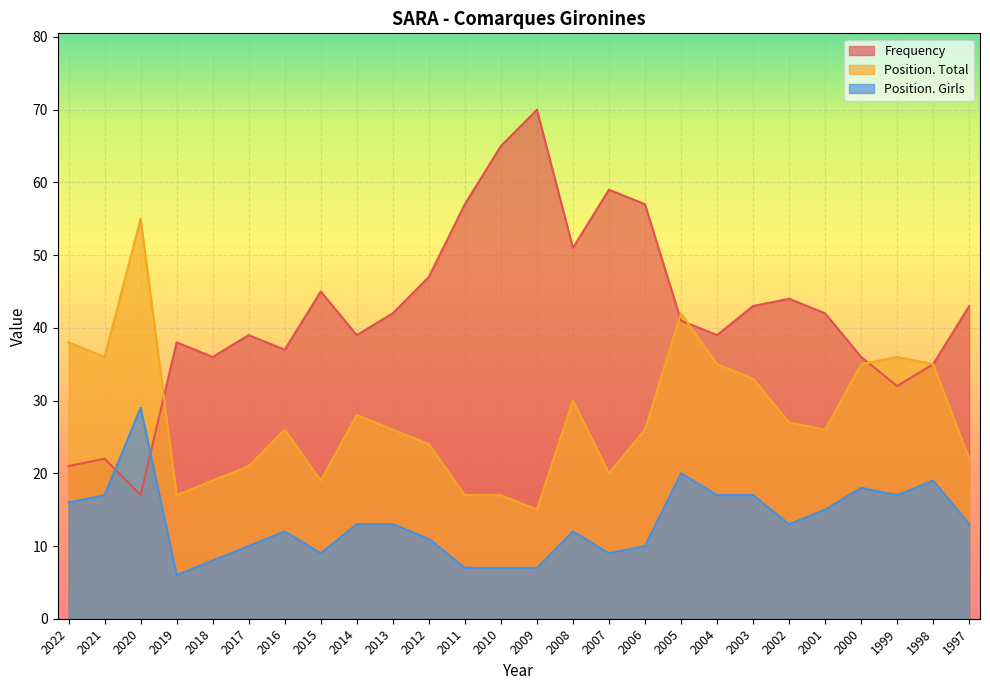

How many interior local peaks does the Frequency series have?

7